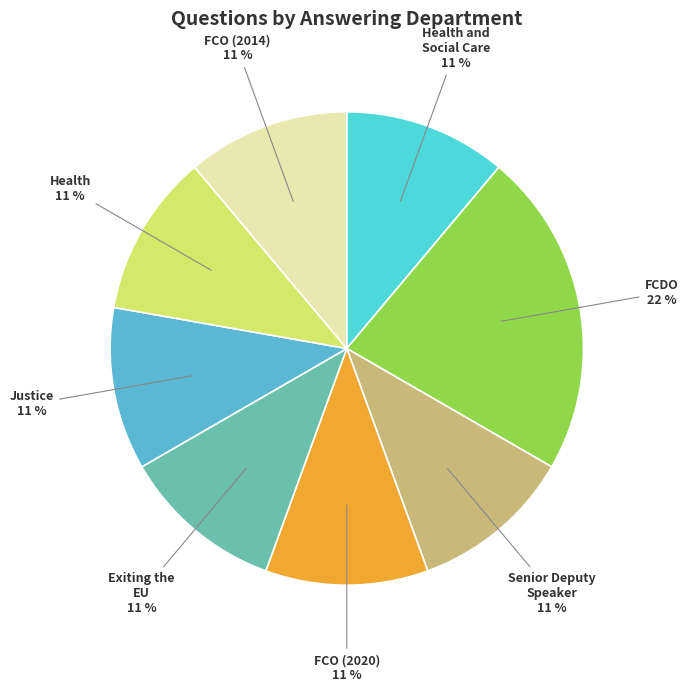

True or false: Health and Social Care accounts for 11% of the total.

True